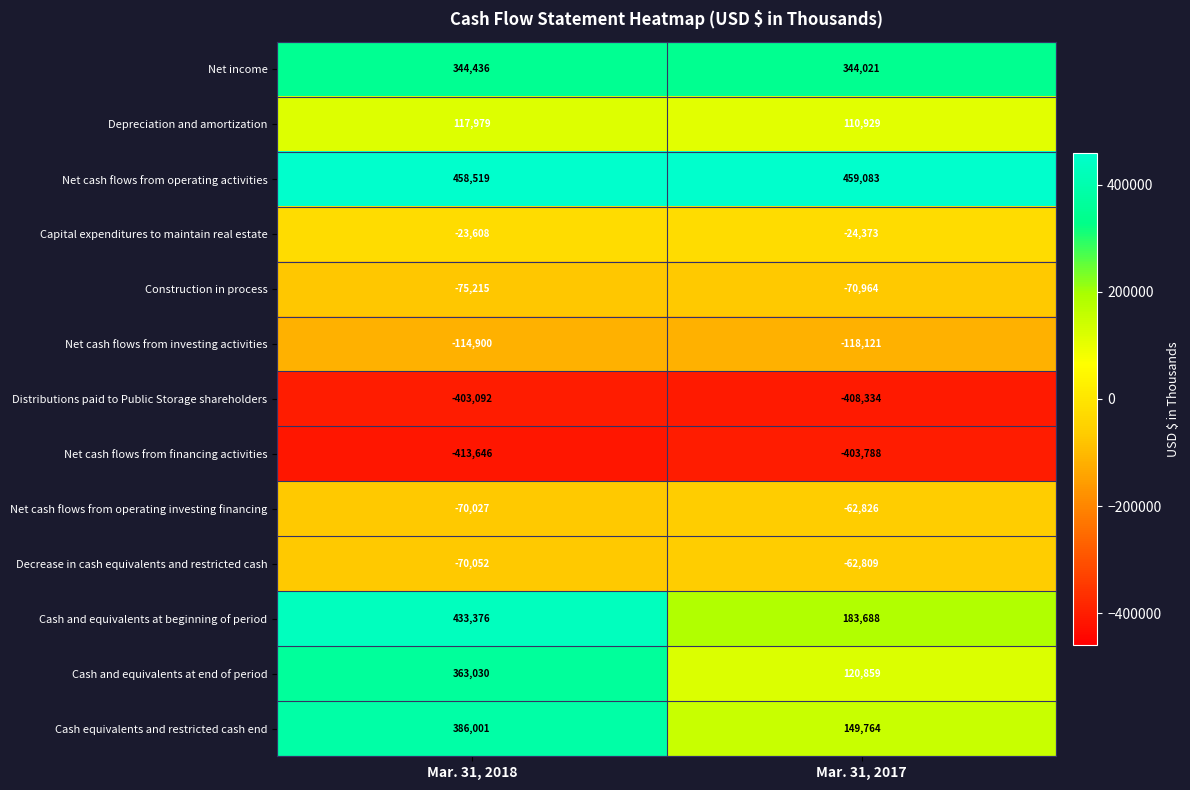

What is the difference between the highest and lowest values at Mar. 31, 2017?

867417